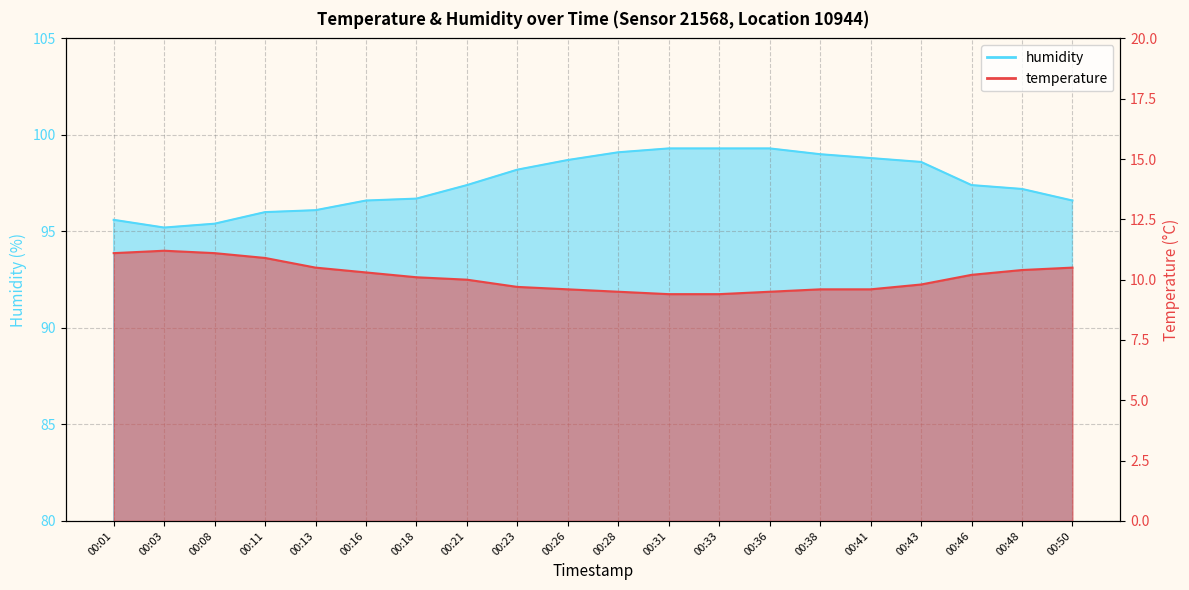

What is the difference between the maximum and second lowest values in the humidity series?

3.9